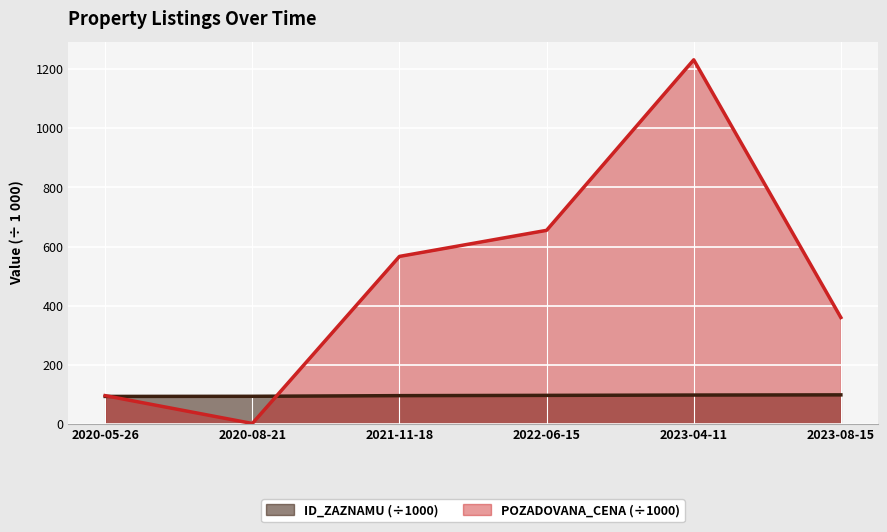

Rank the categories by ID_ZAZNAMU value from highest to lowest.

2023-08-15, 2023-04-11, 2022-06-15, 2021-11-18, 2020-08-21, 2020-05-26